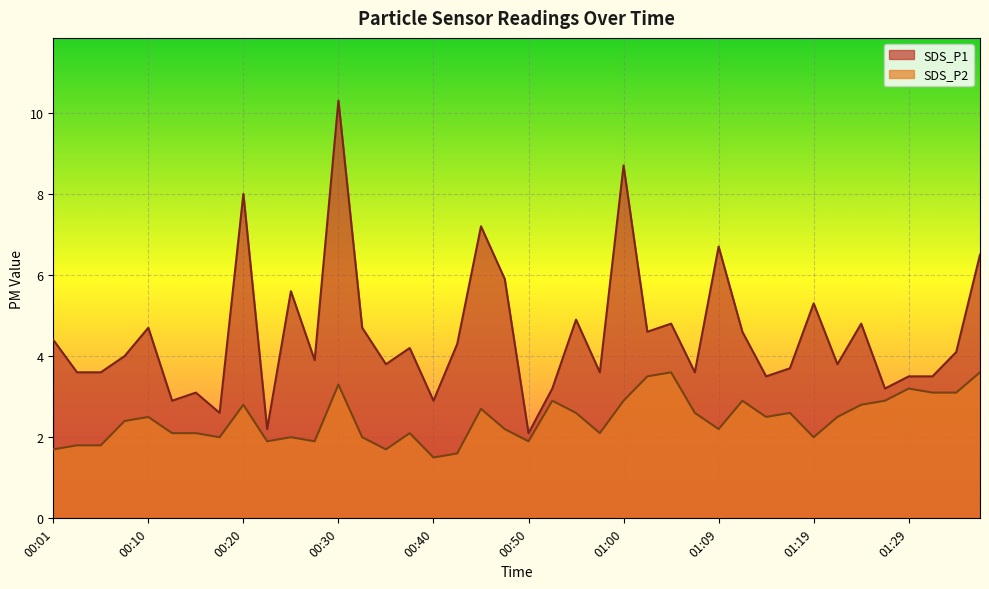

Where is the first local minimum for SDS_P2?

00:18